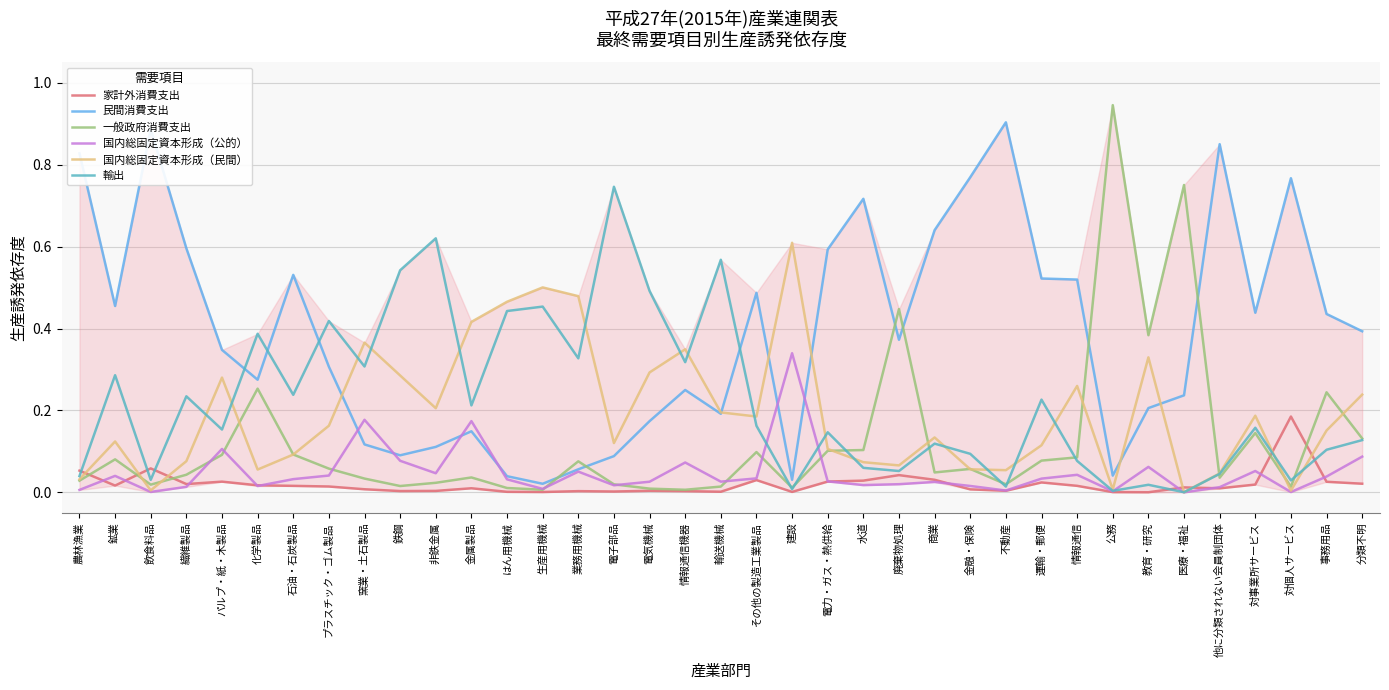

At how many categories does at least one series exceed 0?

37